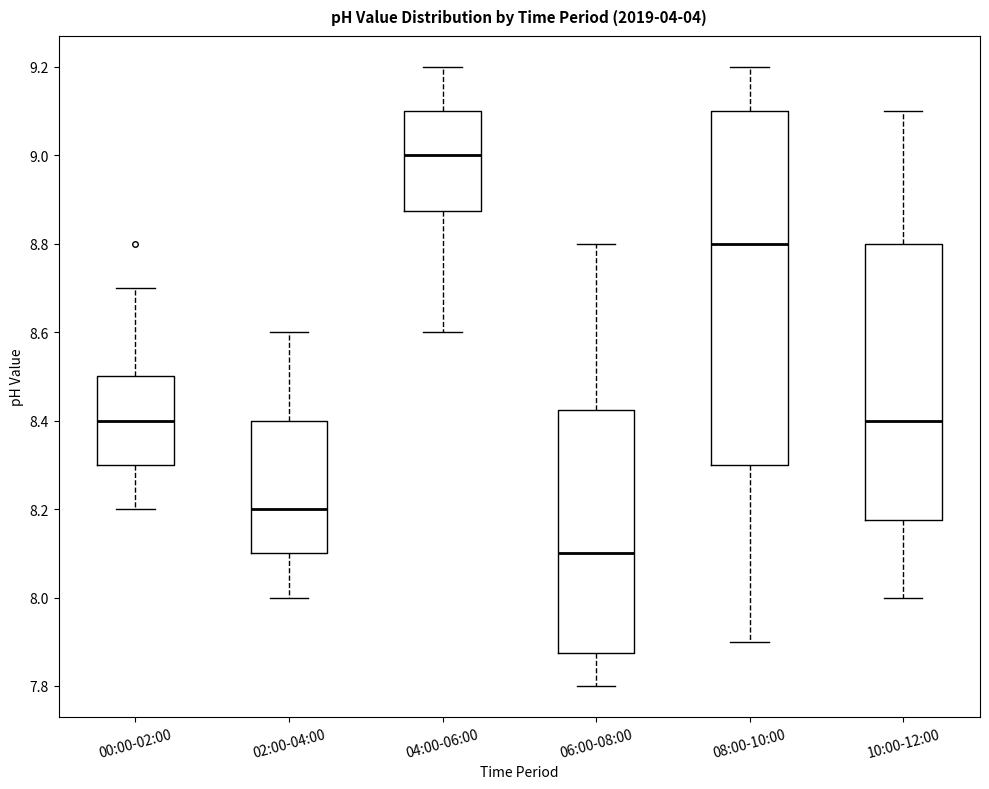

Comparing the boxes themselves (not the whiskers), which one is the tallest?

08:00-10:00